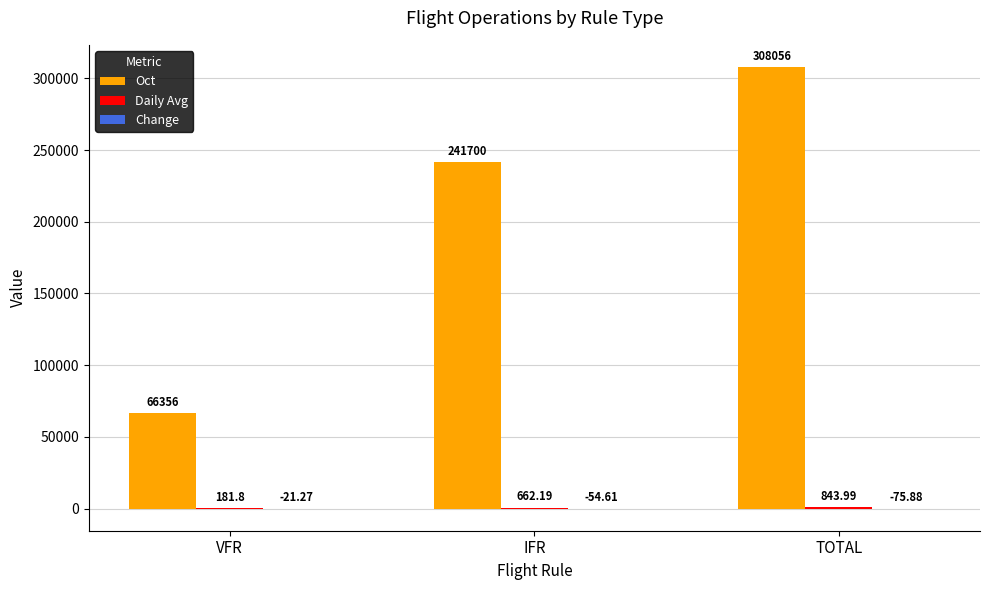

Which series changed the most between VFR and TOTAL?

Oct